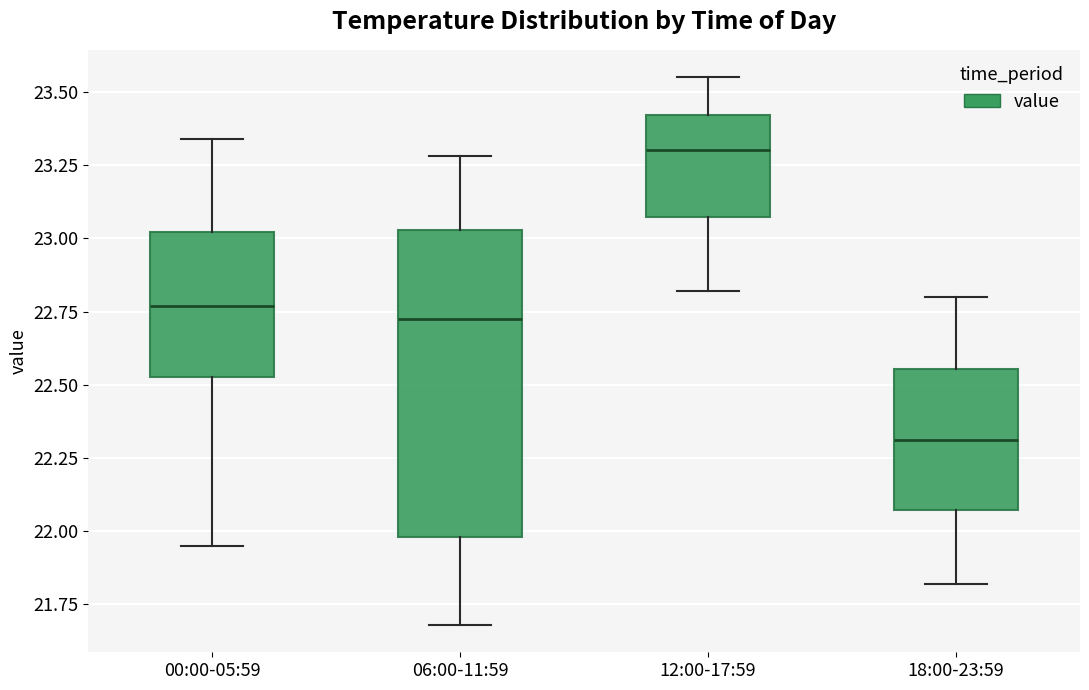

Comparing the boxes themselves (not the whiskers), which one is the tallest?

06:00-11:59